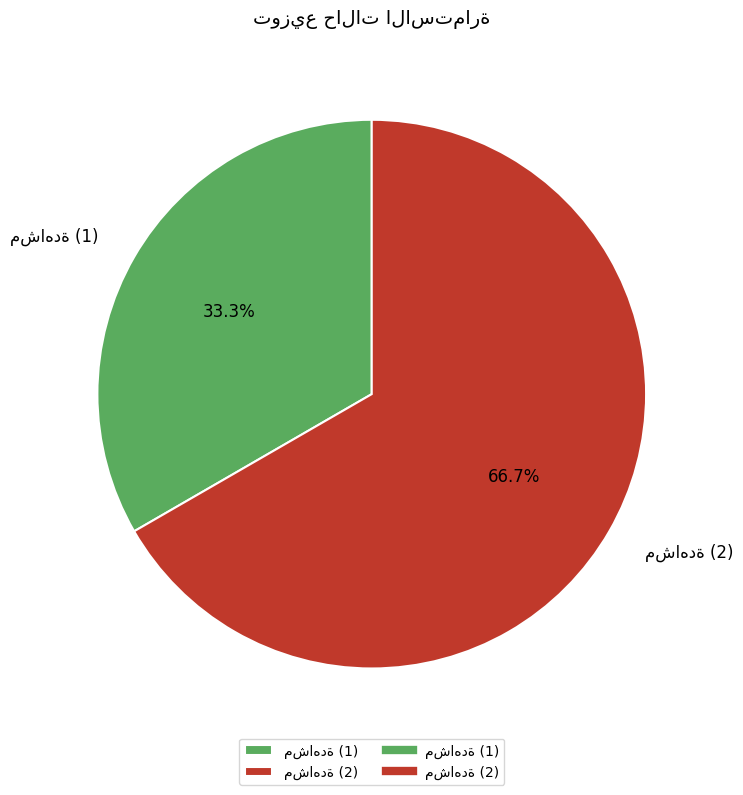

Is there a majority slice in this chart?

Yes